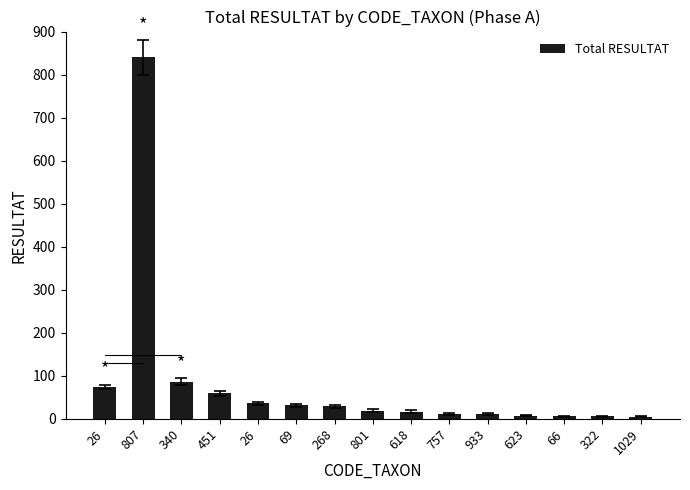

Count the number of data series in this chart.

1